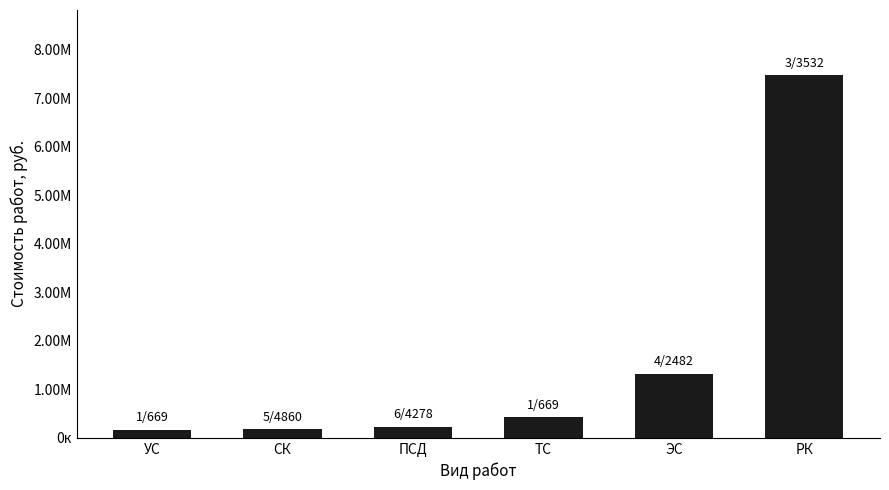

What position from the right is ТС?

3